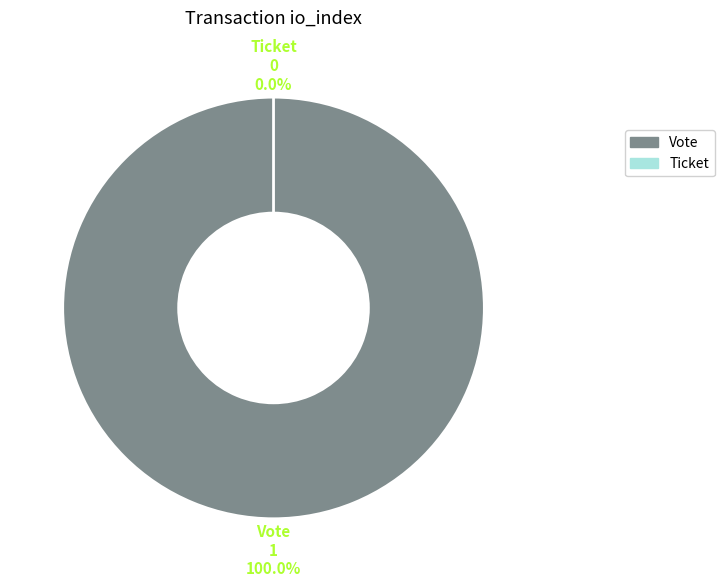

Is it true that Vote is 100% of the pie?

True